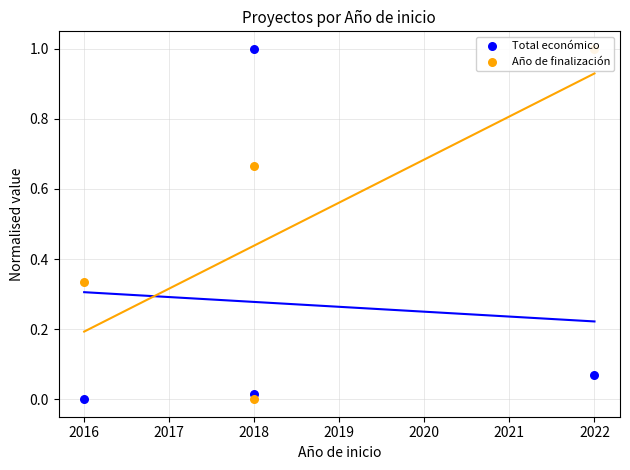

Which series has the largest total across all categories?

Año de finalización